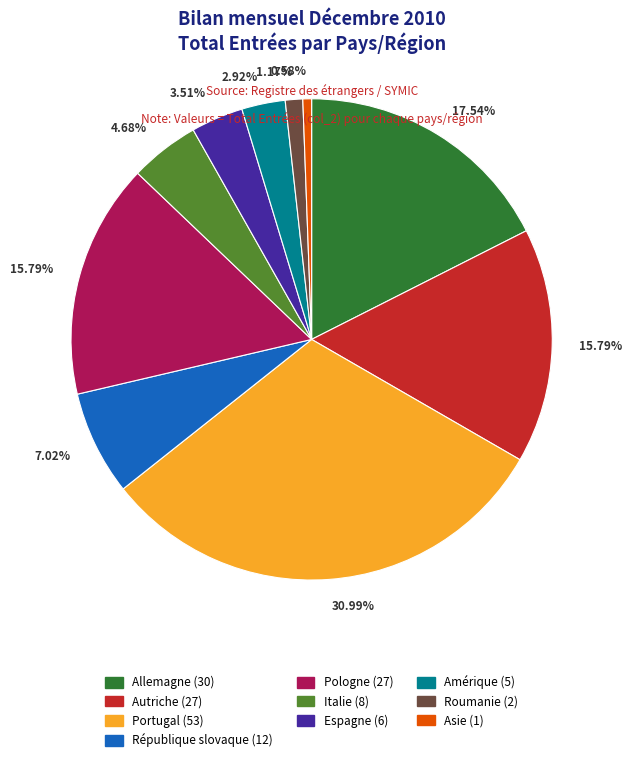

Is there any slice that represents more than half of the pie?

No